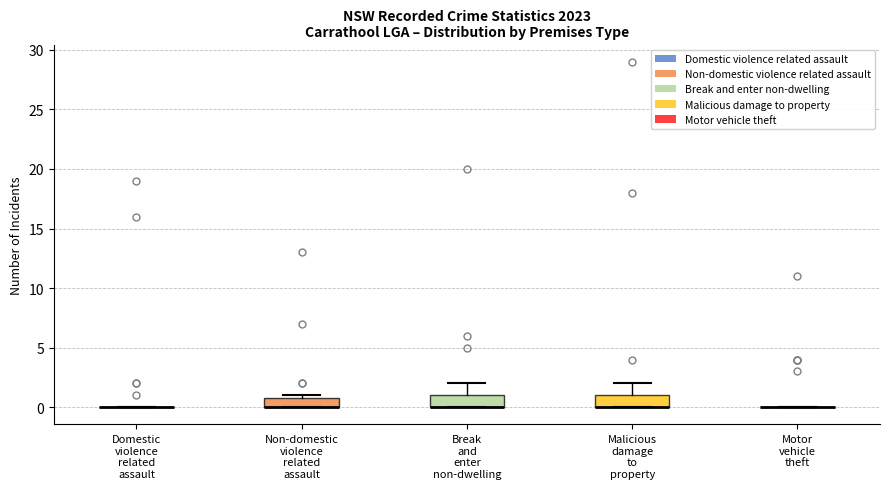

Where does the upper whisker of the box for Break and enter non-dwelling end on the y-axis? The values are not printed on the chart, so give them approximately, as read against the axis.

2